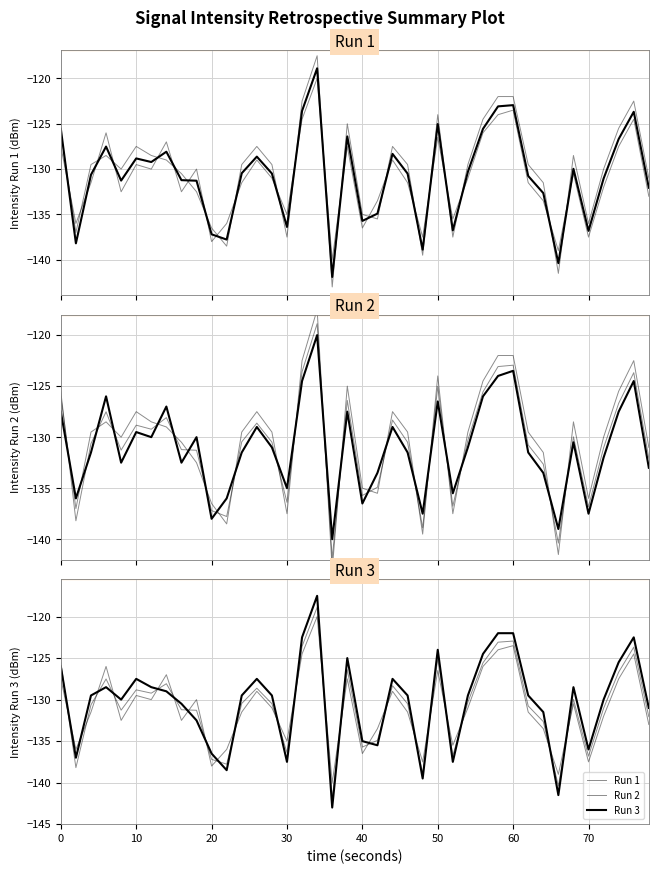

Which series has the largest range (max minus min)?

Run 3